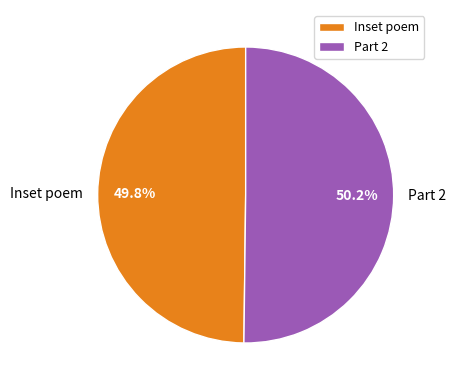

To the nearest percent, what is the combined percentage of Inset poem and Part 2?

100%